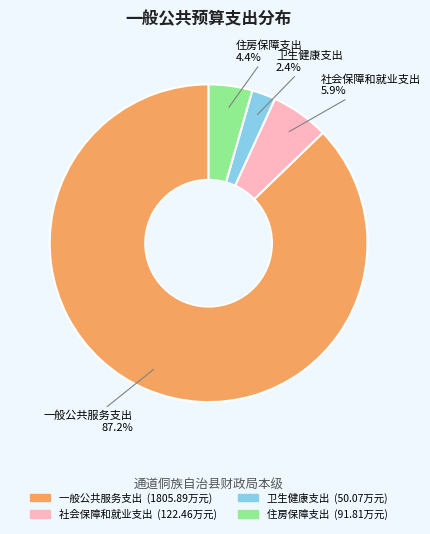

Does 一般公共服务支出 account for over 50% of the chart?

Yes